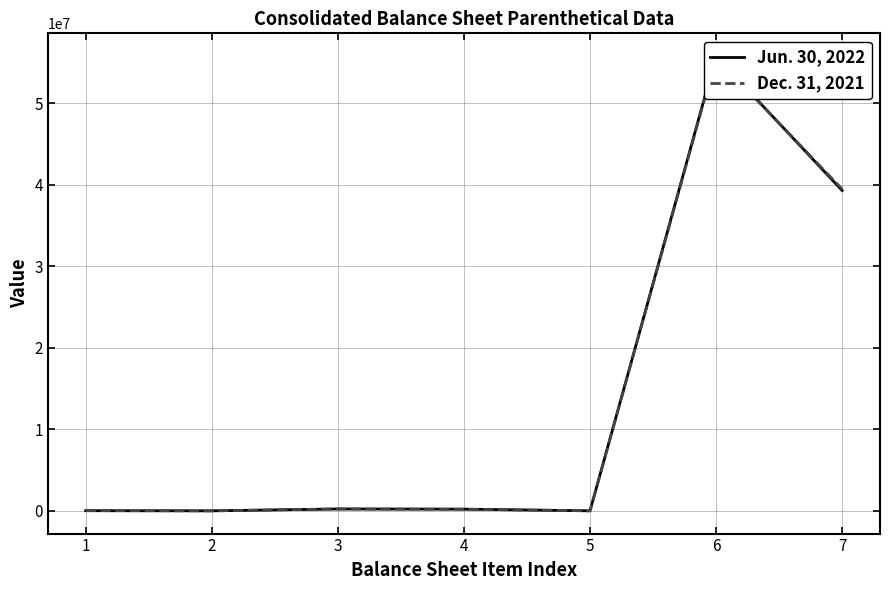

True or false: Dec. 31, 2021 and Jun. 30, 2022 intersect in this chart.

True